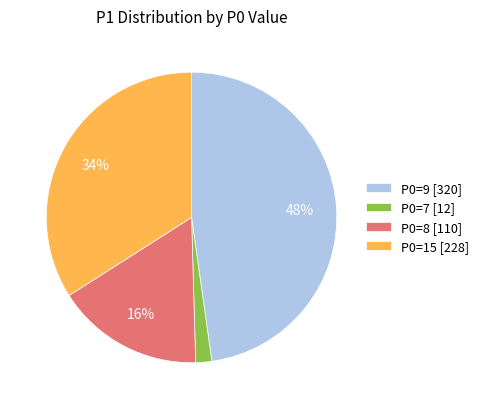

To the nearest percent, what is the average slice percentage?

25%